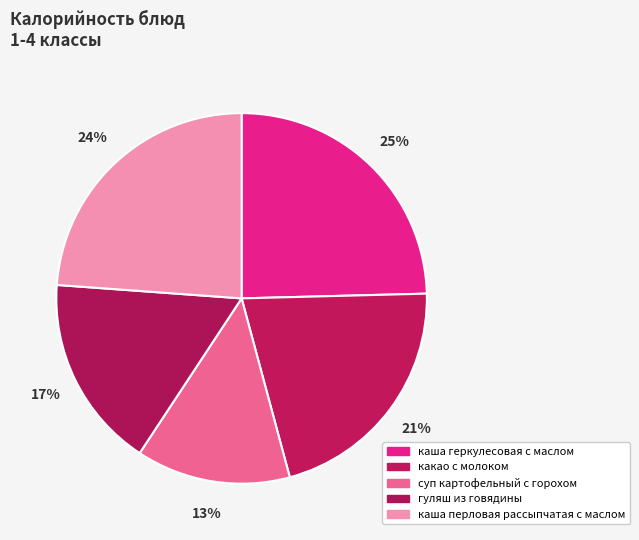

Is it true that какао с молоком is 21% of the pie?

True